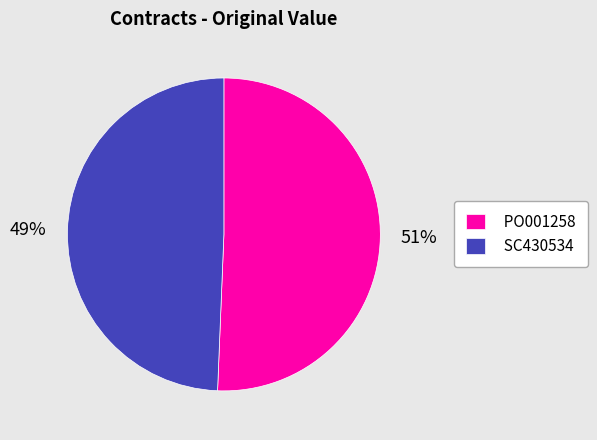

Which slice is the smallest?

SC430534